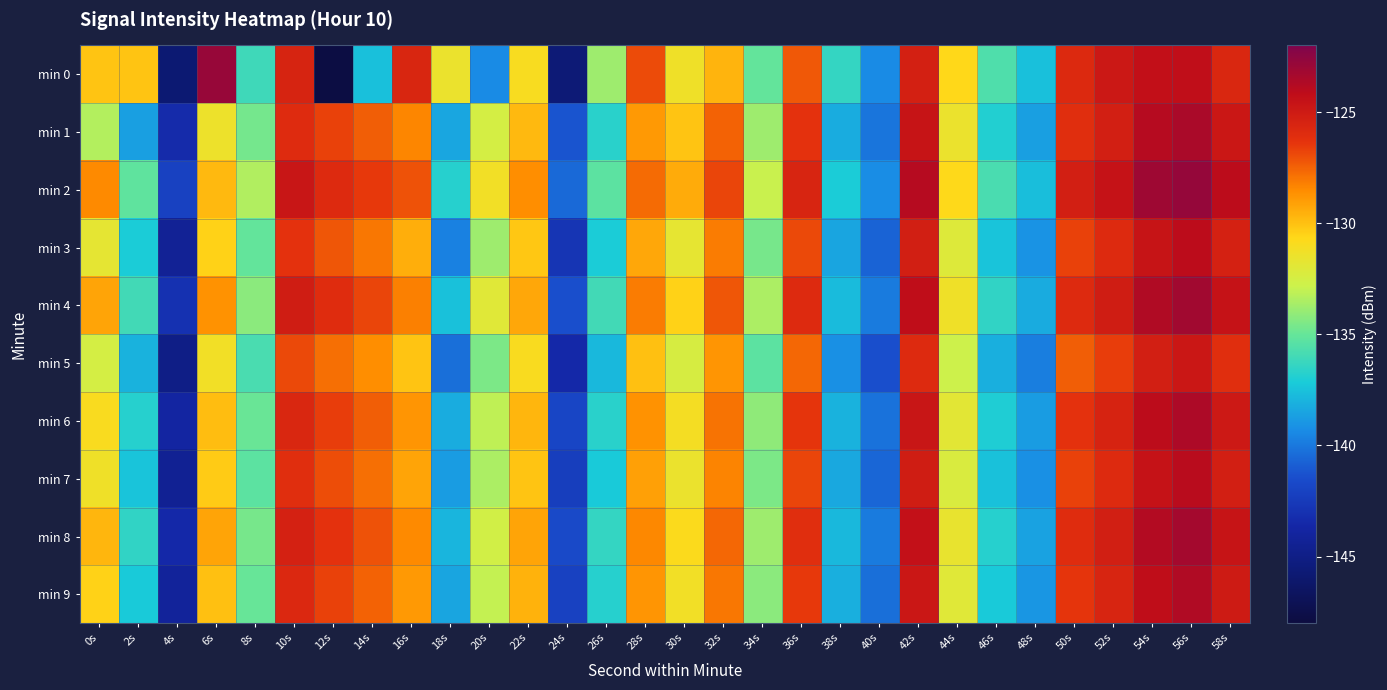

Between 38s and 52s, which is larger?

52s